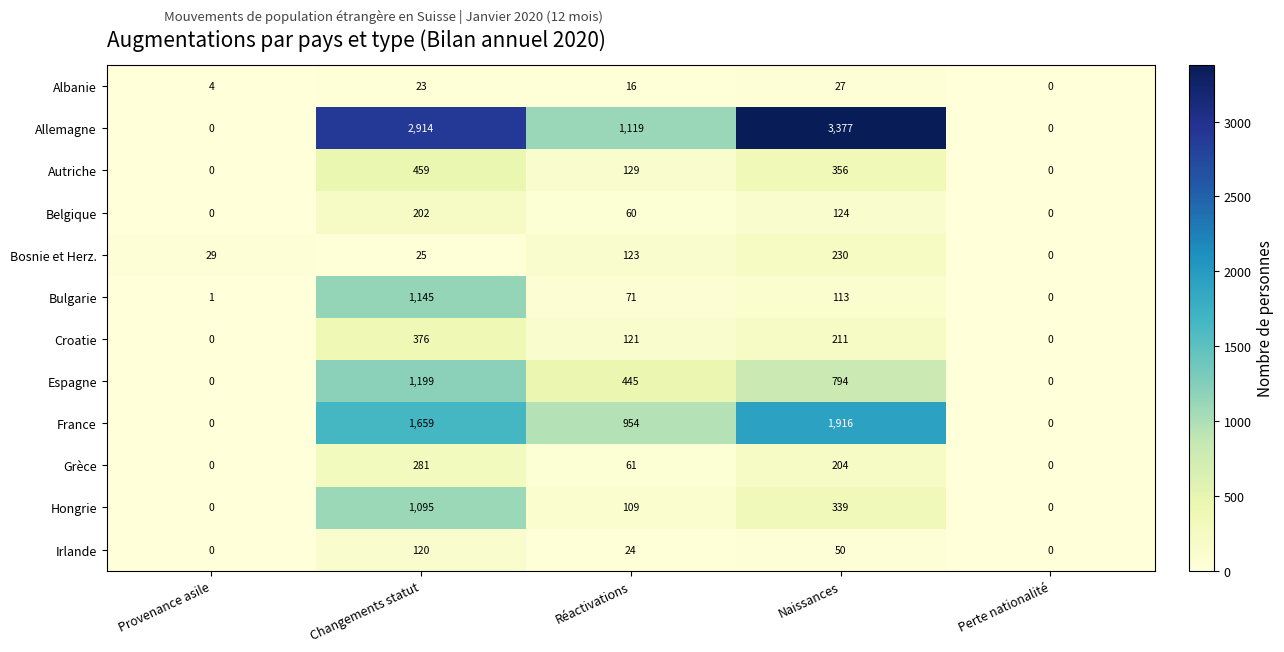

The Albanie series shows 6 at Provenance asile. True or false?

False